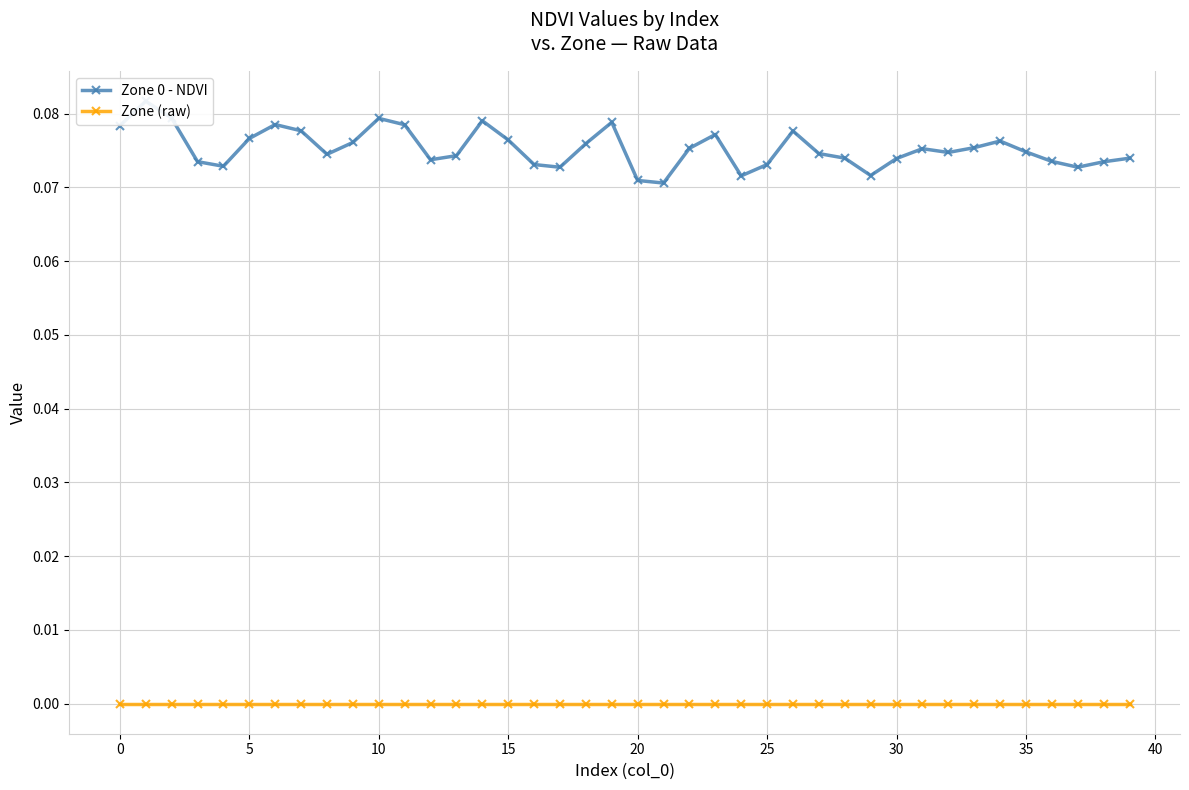

Rank the series by their maximum value, from lowest to highest.

Zone (raw), Zone 0 - NDVI